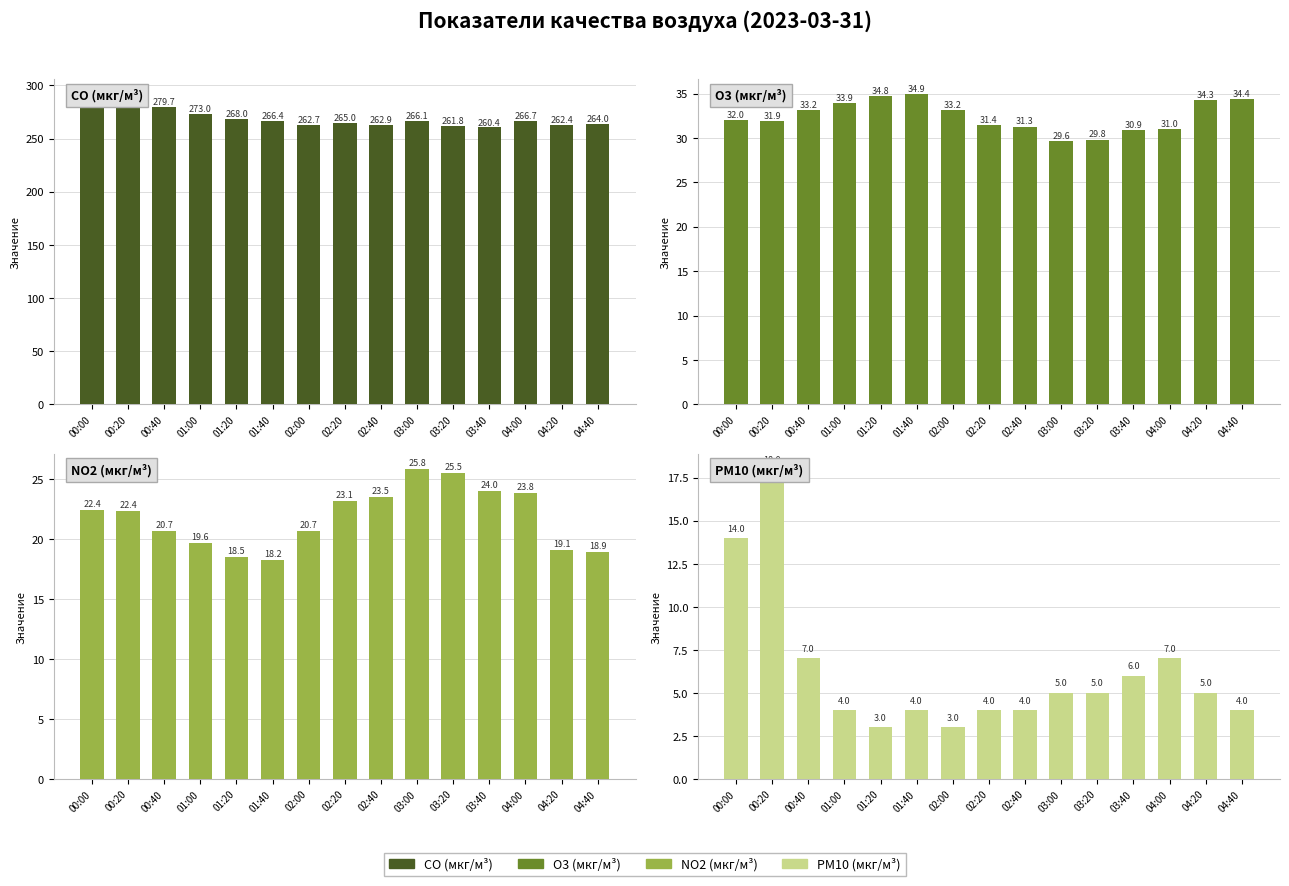

At how many categories does at least one series exceed 81?

15